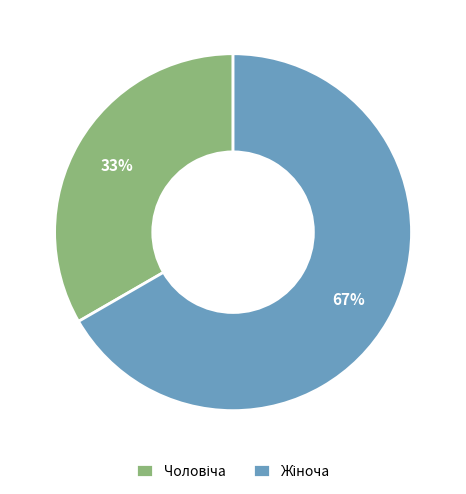

How many slices are in this pie chart?

2